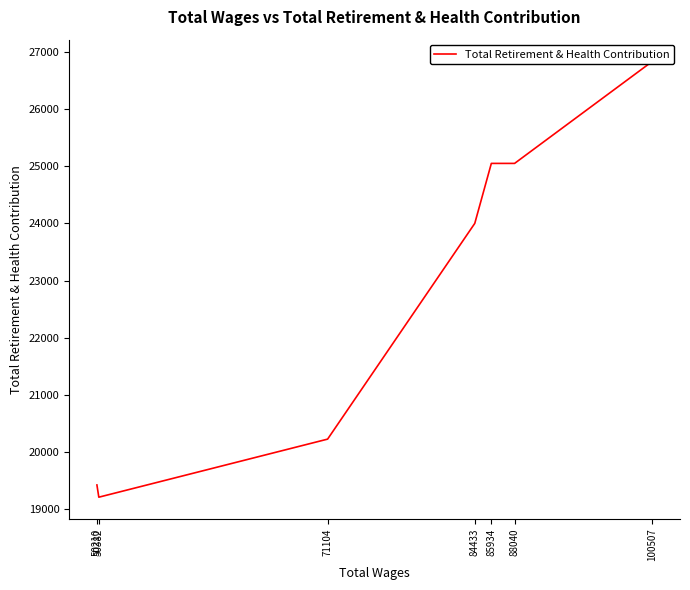

How many lines are shown in the chart?

1